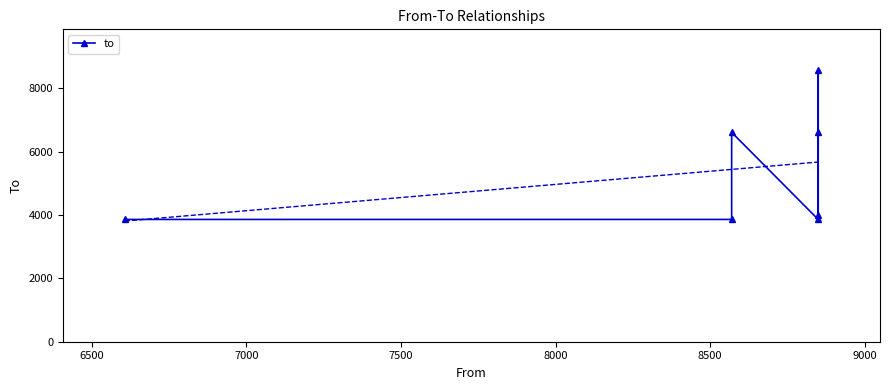

What is the smallest value displayed?

3858